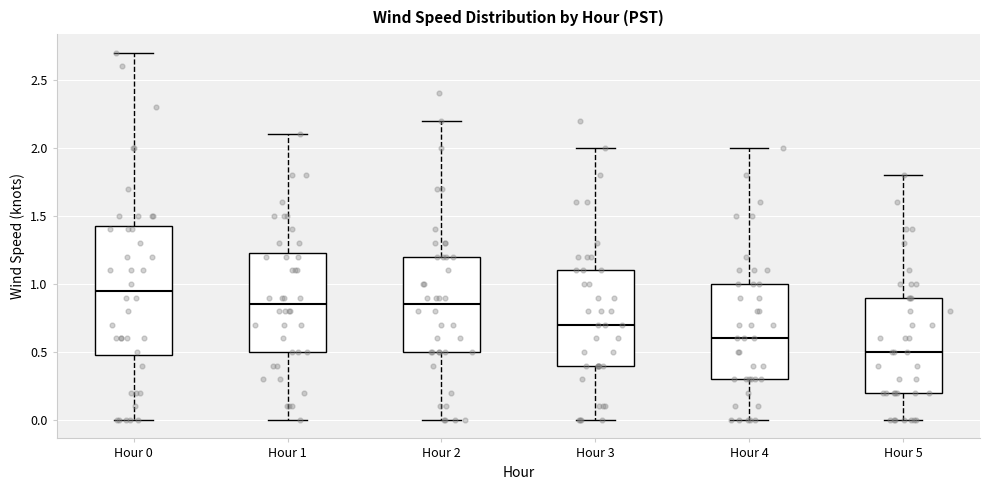

Reading left to right, transcribe this box plot: for each box, give where its median line is, the range the box spans, and where its two whiskers end, as read against the y-axis. The values are not printed on the chart, so give them approximately, as read against the axis.

Hour 0: median 0.95, box 0.50 to 1.45, whiskers 0.00 to 2.70
Hour 1: median 0.85, box 0.50 to 1.25, whiskers 0.00 to 2.10
Hour 2: median 0.85, box 0.50 to 1.20, whiskers 0.00 to 2.20
Hour 3: median 0.70, box 0.40 to 1.10, whiskers 0.00 to 2.00
Hour 4: median 0.60, box 0.30 to 1.00, whiskers 0.00 to 2.00
Hour 5: median 0.50, box 0.20 to 0.90, whiskers 0.00 to 1.80